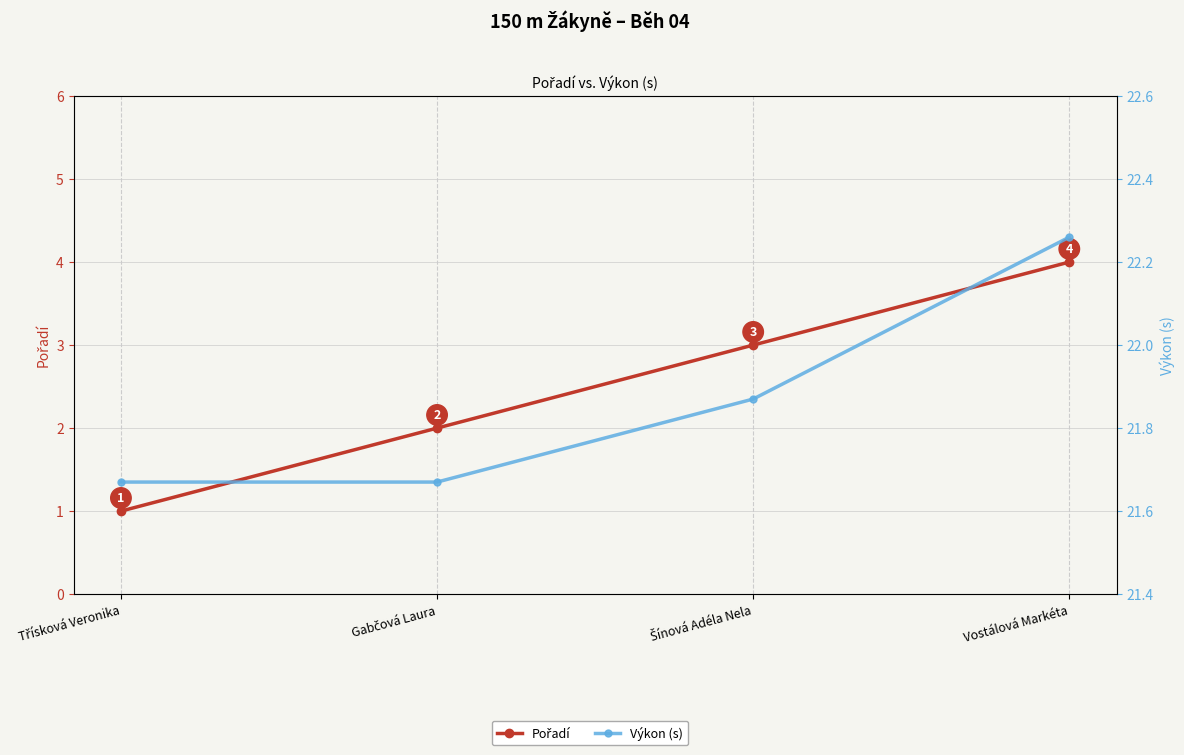

What is the label of the 4th point from the left?

Vostálová Markéta